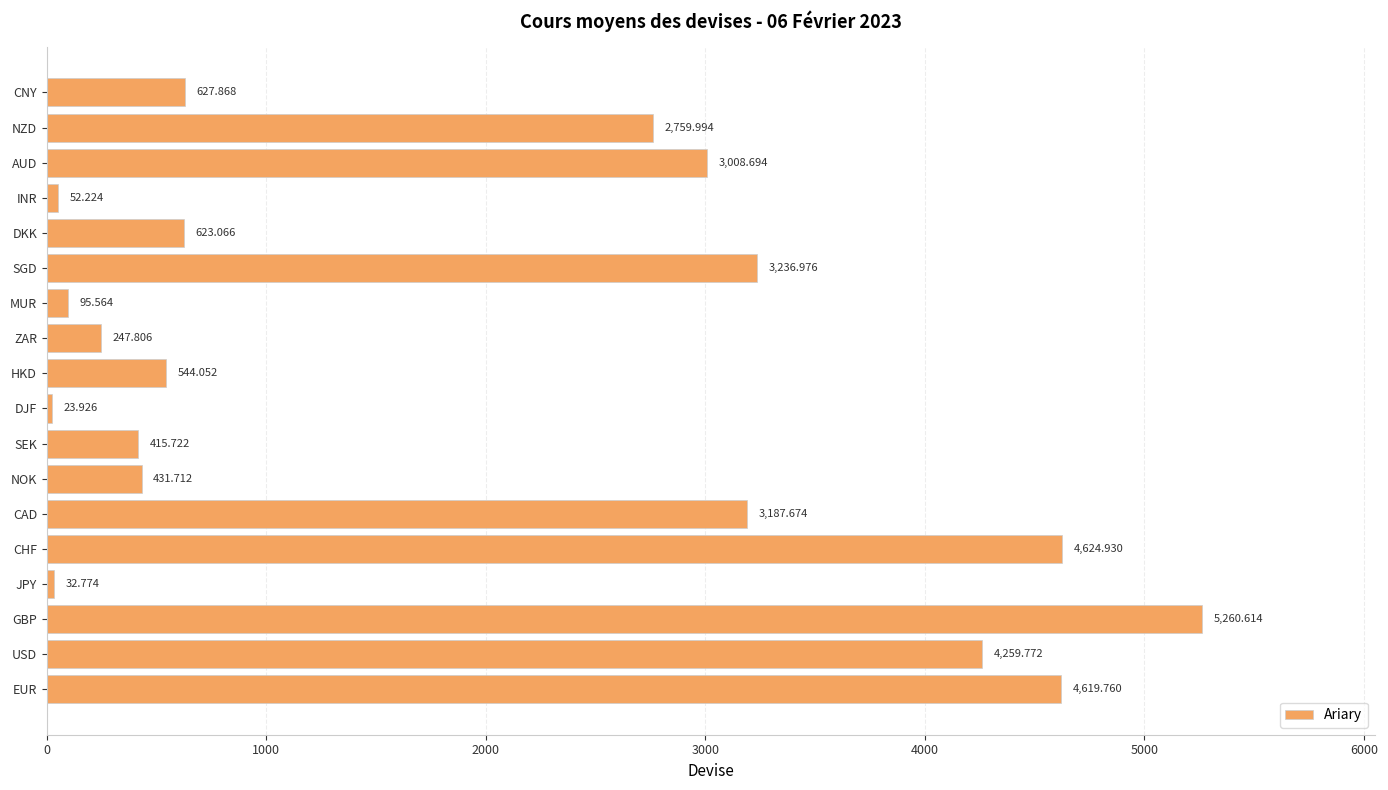

List the labels in order of value, largest first.

GBP, CHF, EUR, USD, SGD, CAD, AUD, NZD, CNY, DKK, HKD, NOK, SEK, ZAR, MUR, INR, JPY, DJF